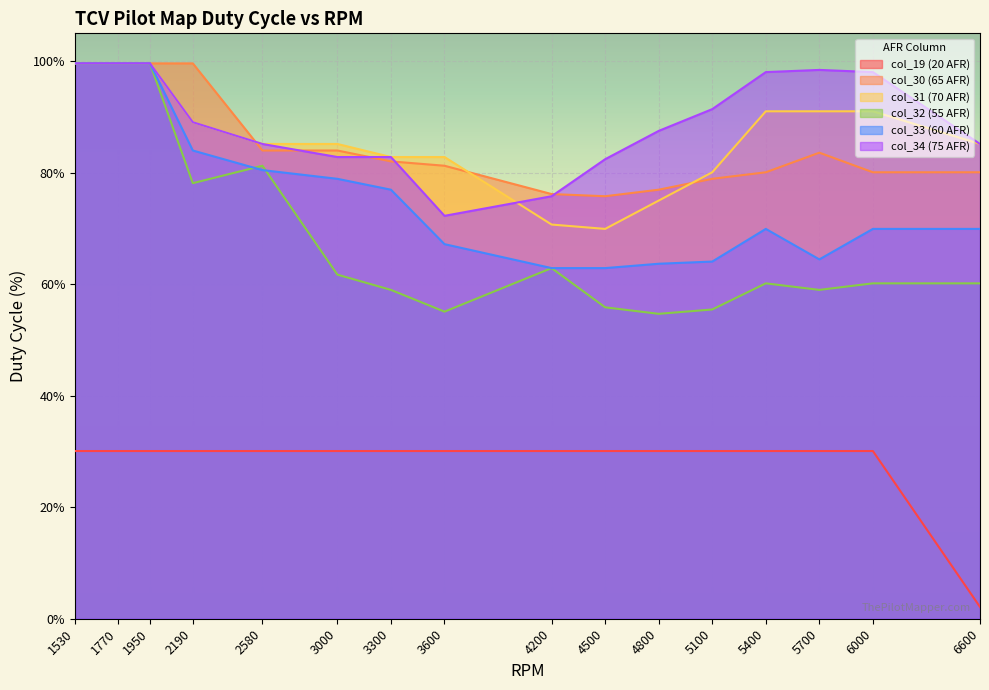

The col_32 (55 AFR) series shows 54.7 at 4800. True or false?

True